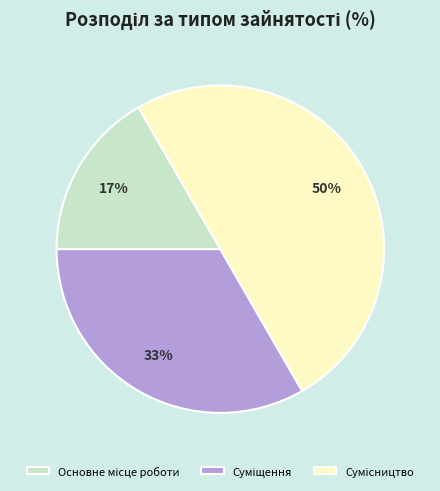

To the nearest percent, what is the difference between the largest and smallest slice percentages?

33%